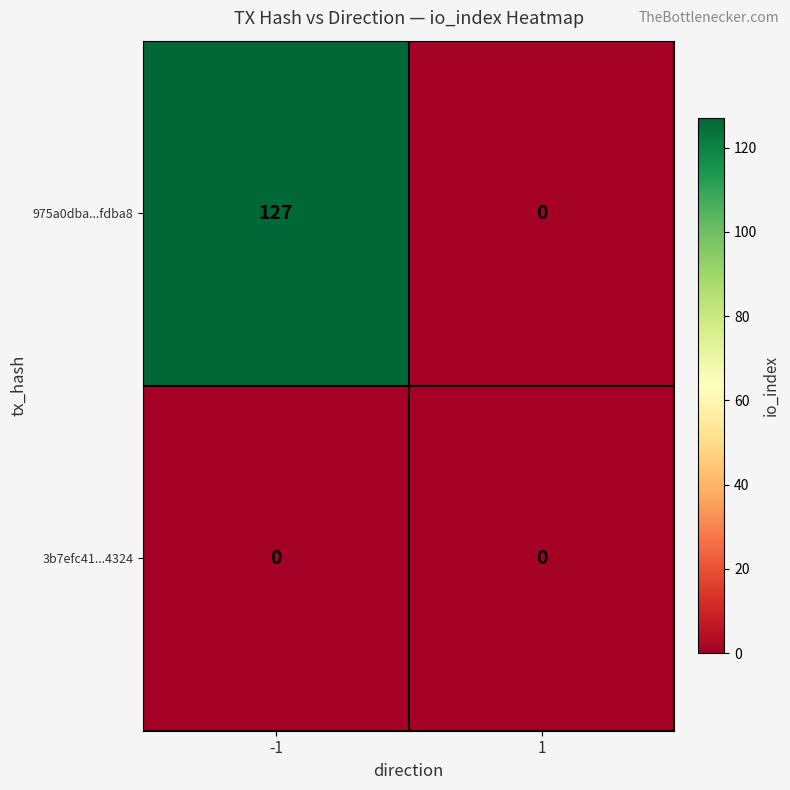

At how many categories does at least one series exceed 90?

1